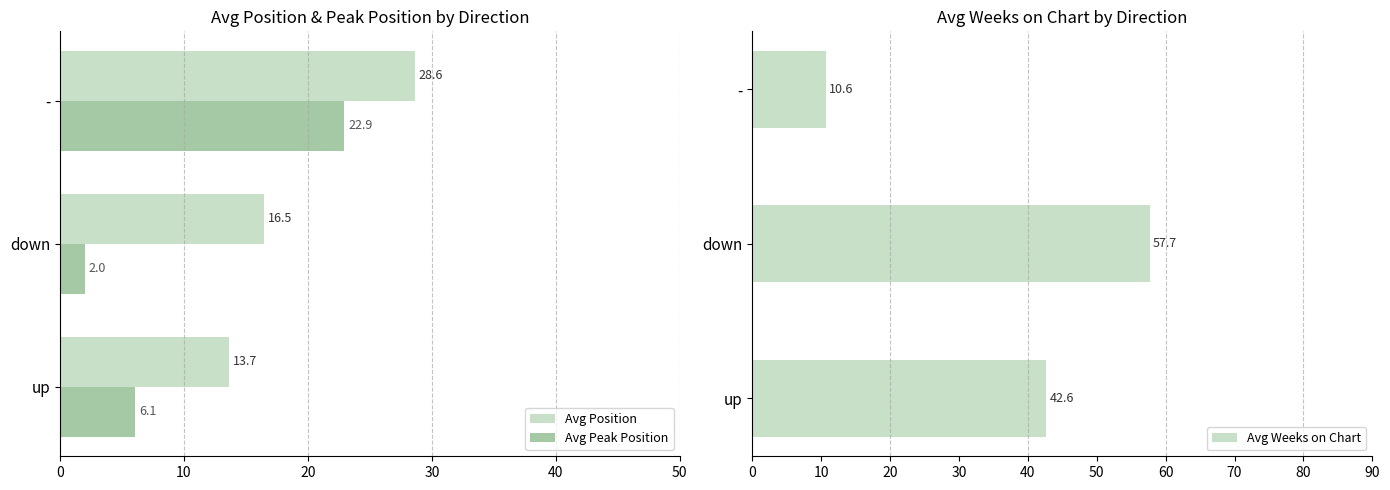

Count the number of data series in this chart.

3